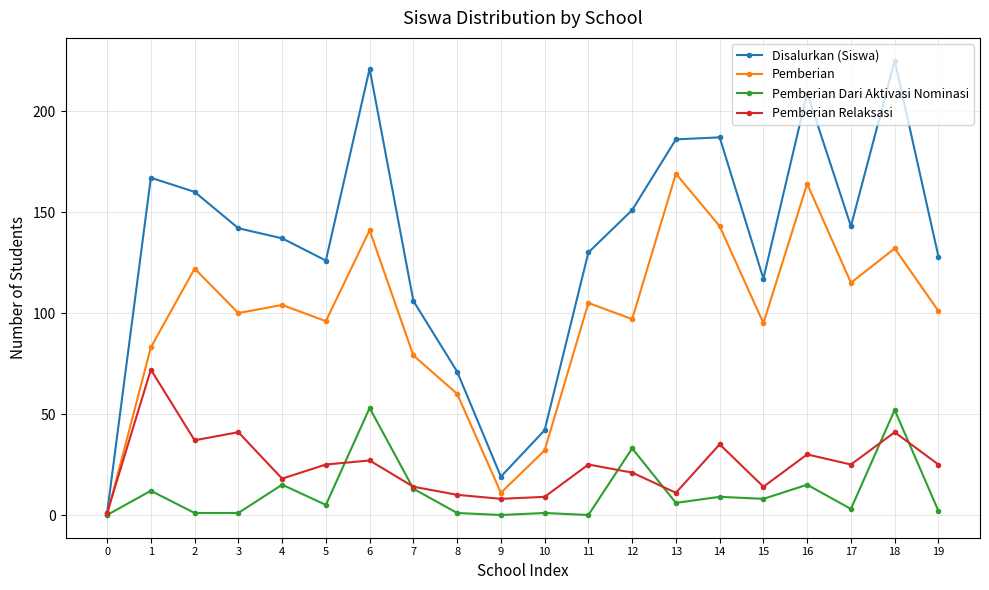

At which category does Pemberian Dari Aktivasi Nominasi reach its first local peak?

1